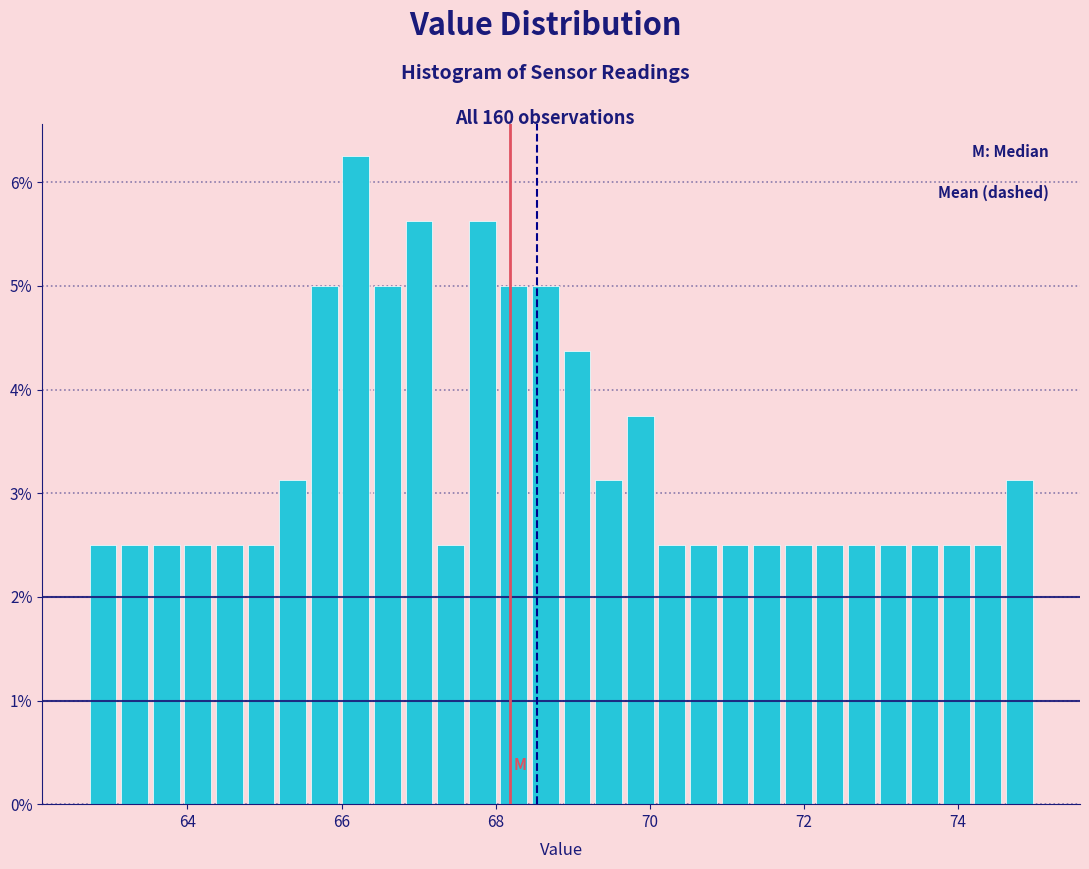

Read against the x-axis, roughly where is the centre of the tallest bar?

66.2